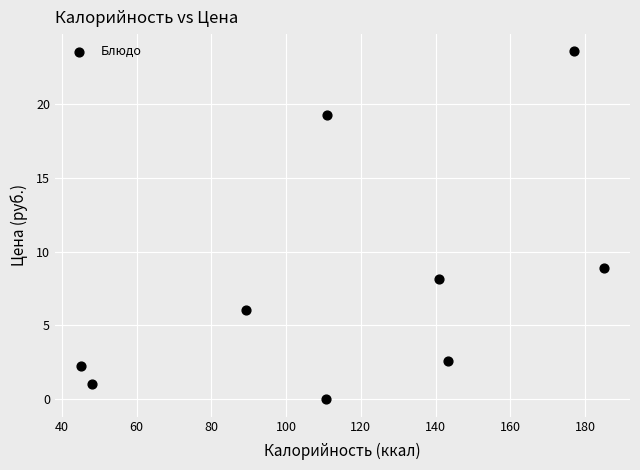

What is the average Y value?

8.0